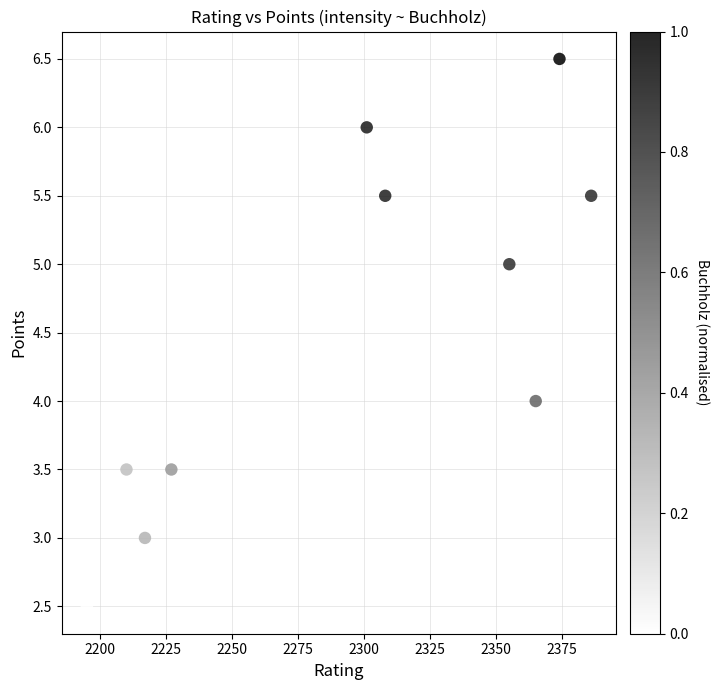

What is the average Y value?

4.5